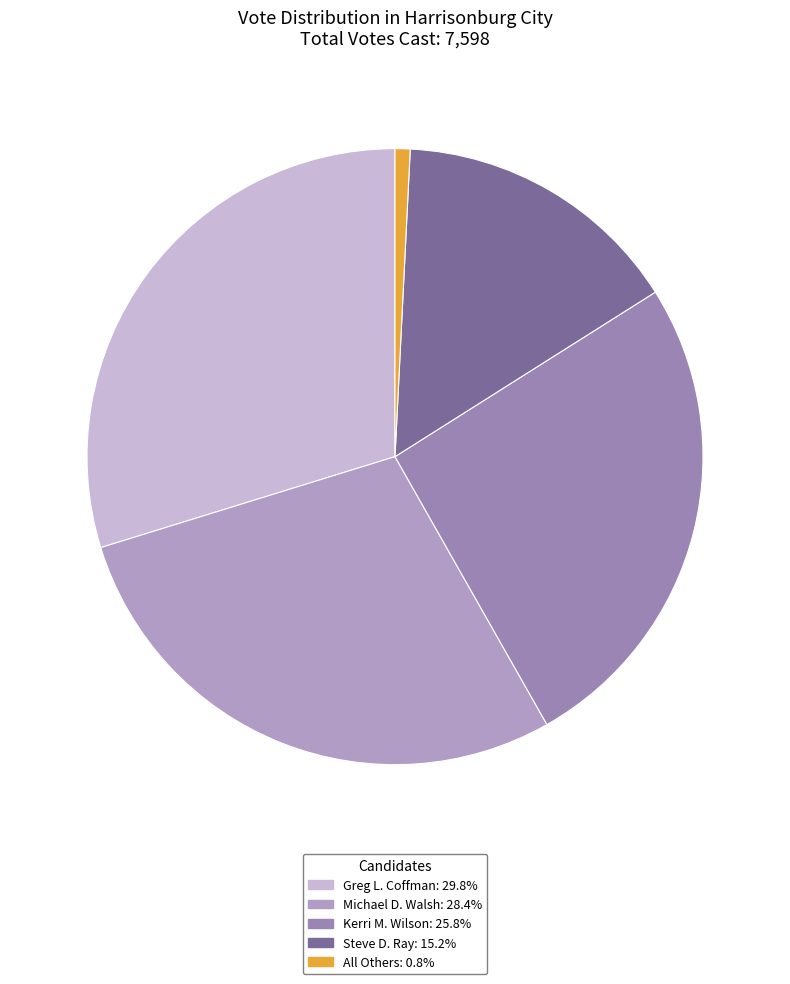

How much of the chart is everything except Greg L. Coffman?

70.2%